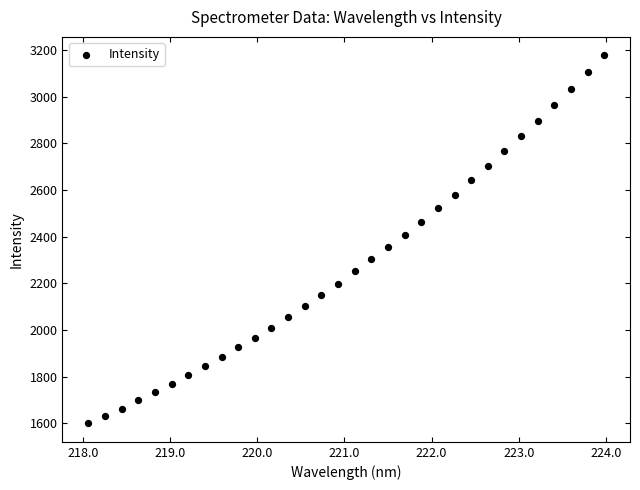

What is the range of Y values (max minus min)?

1578.5